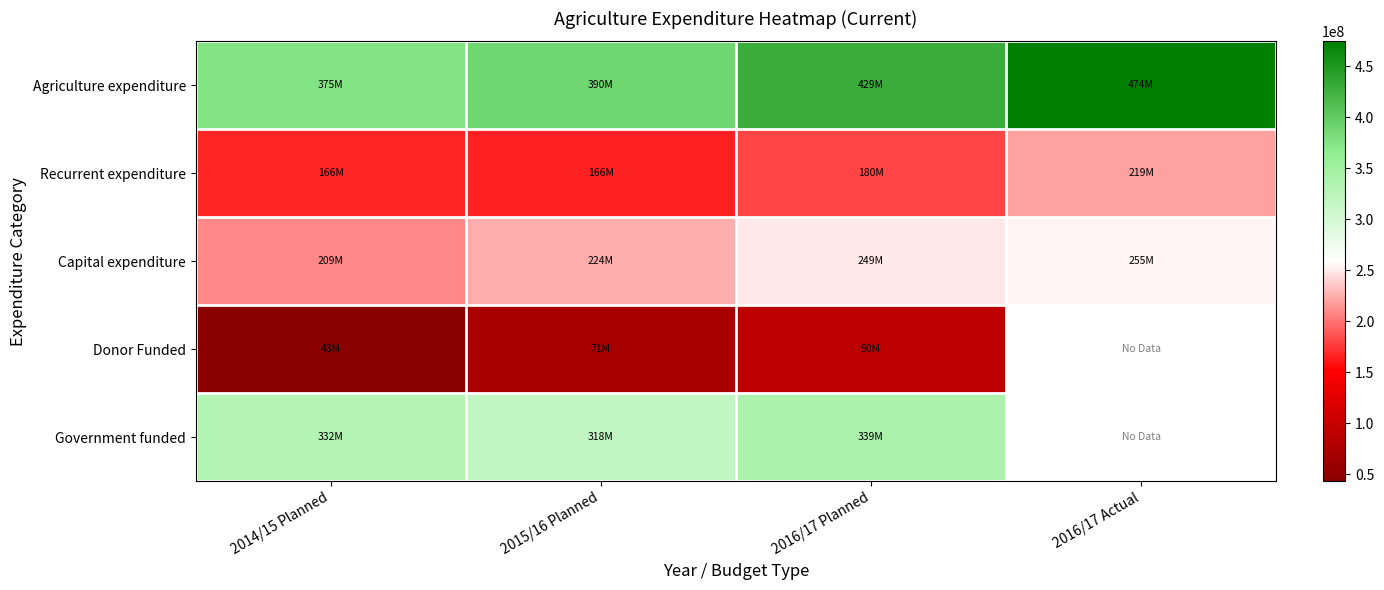

What is the approximate value of Capital expenditure at 2014/15 Planned?

209100000.0